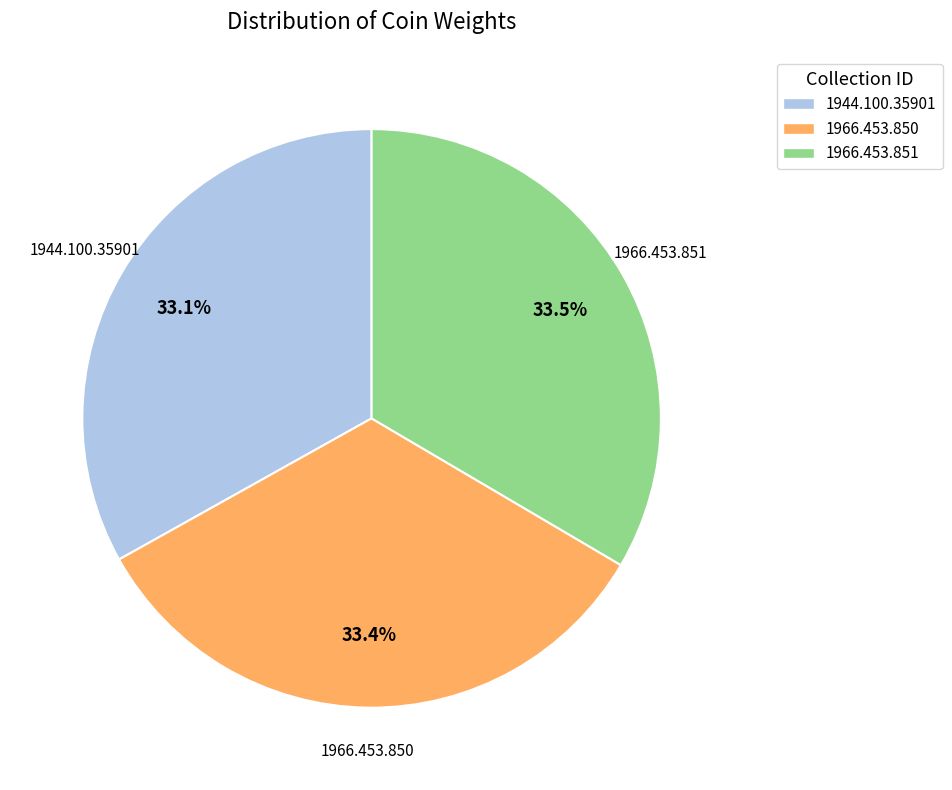

How much of the chart is everything except 1944.100.35901?

66.9%